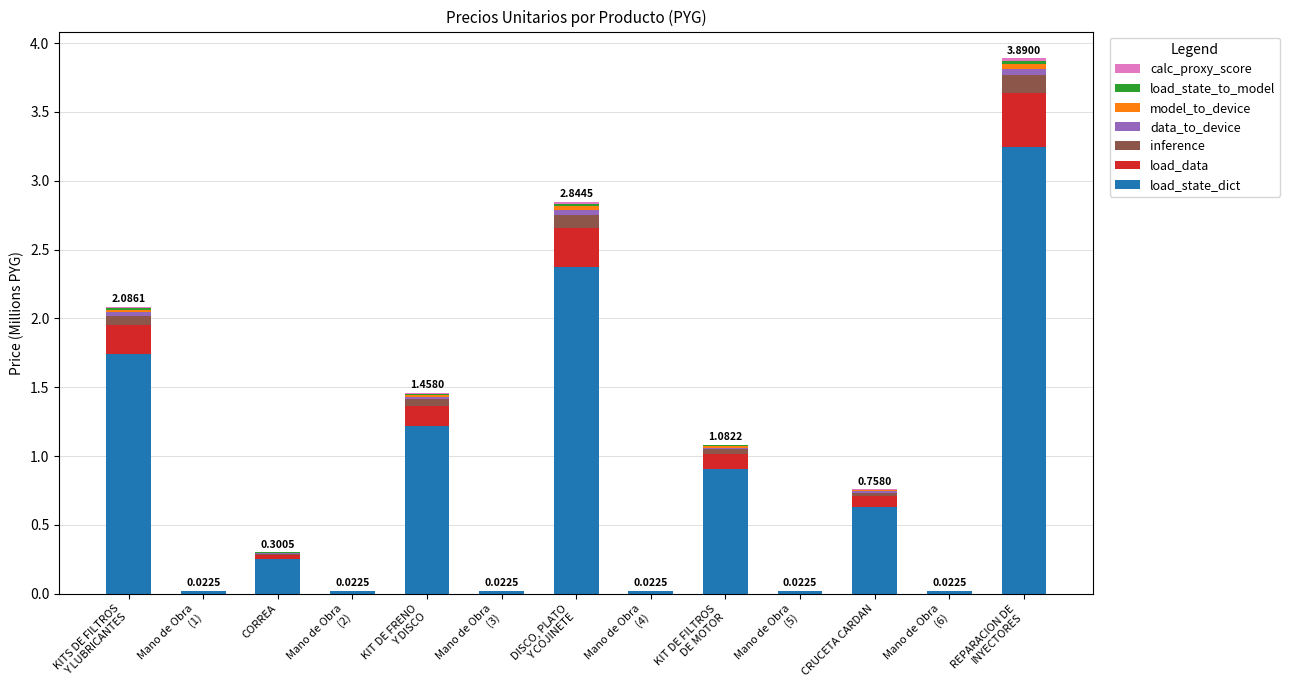

How many distinct data groups are displayed?

7